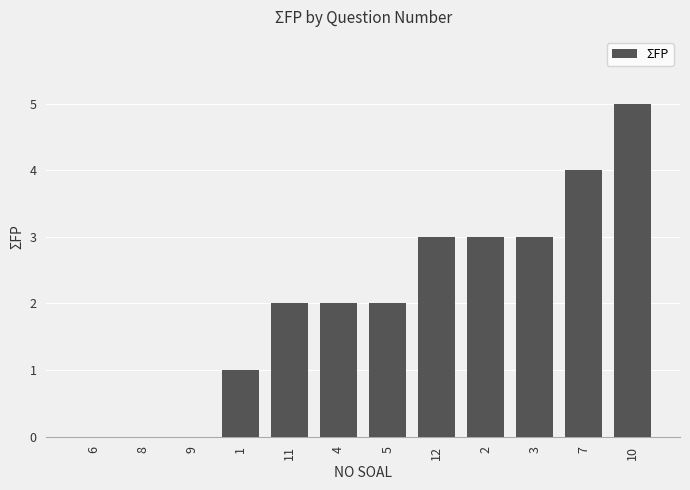

Reading left to right, list all the values displayed in this chart.

0	0	0	1	2	2	2	3	3	3	4	5